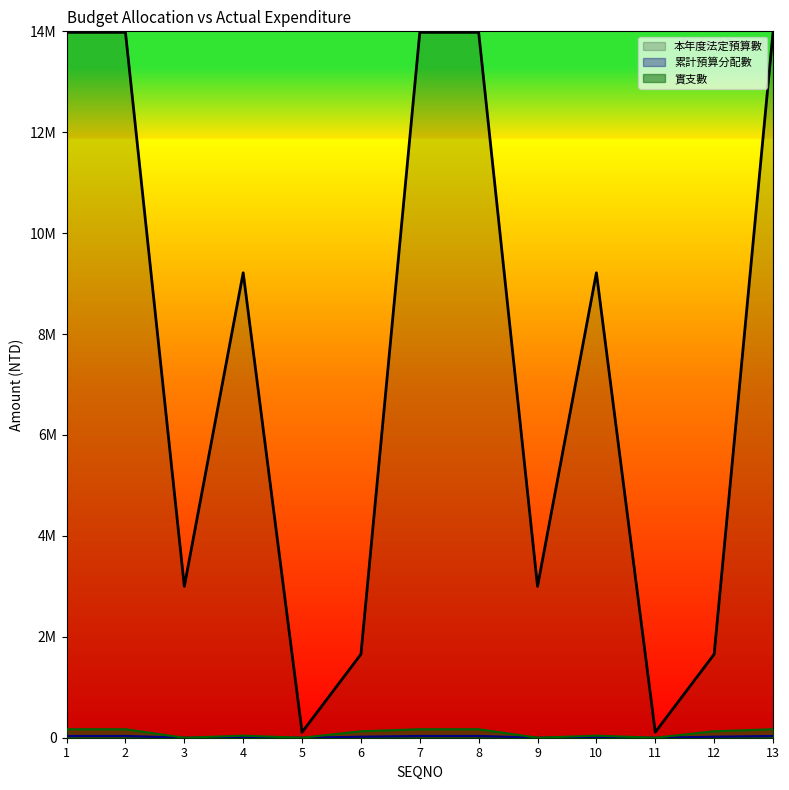

How many values in 實支數 are above zero?

9